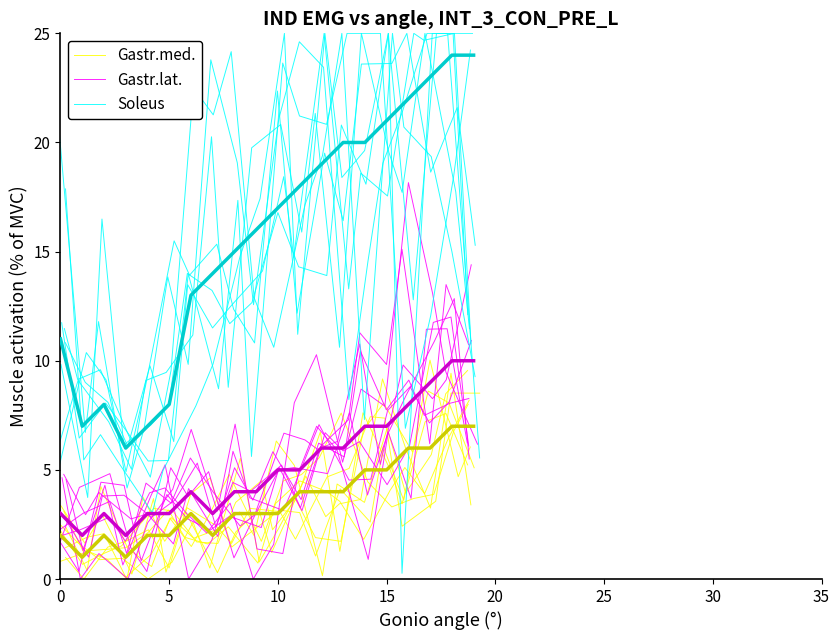

Which series has the largest total across all categories?

Soleus